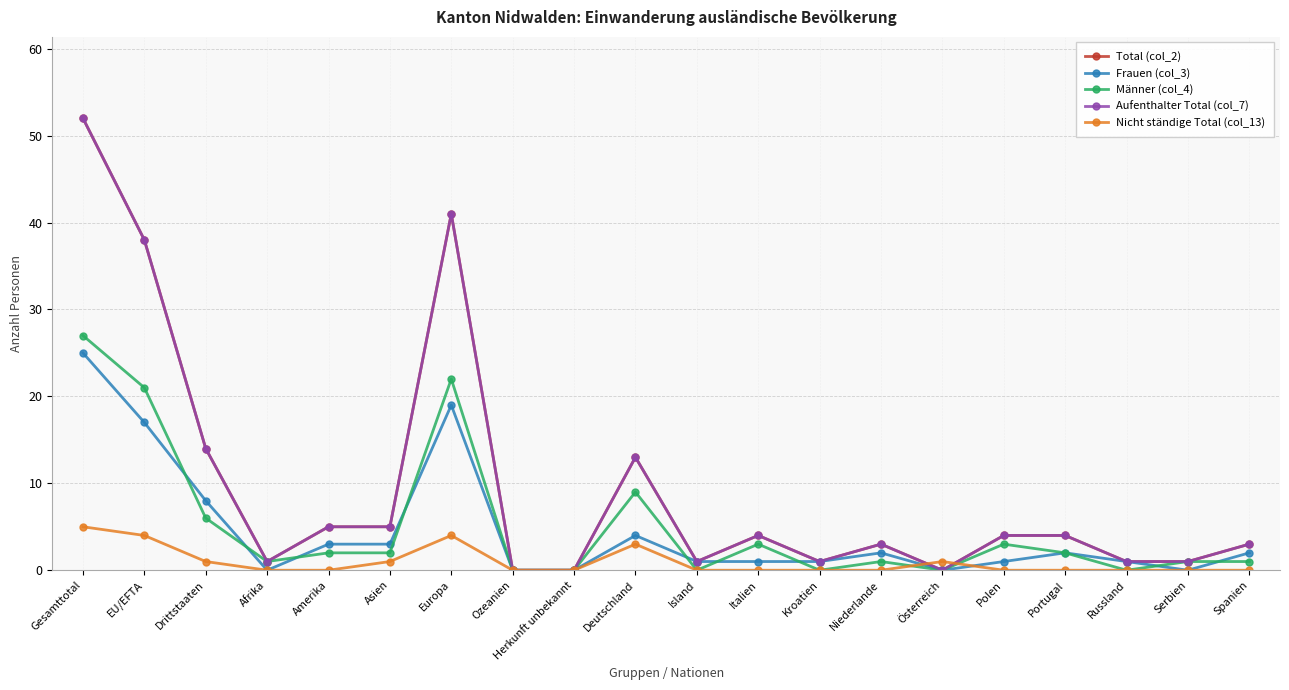

Is this an area chart (filled region under the line)?

No